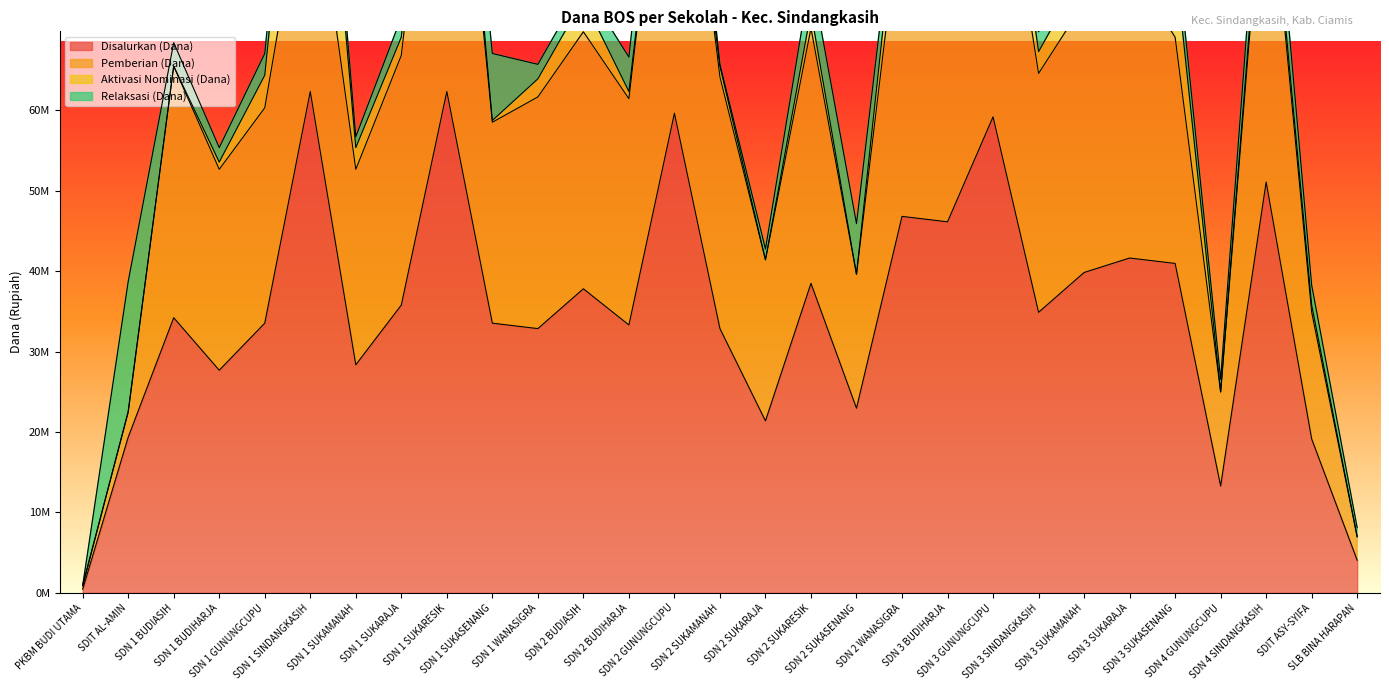

The value of Disalurkan (Dana) at SDN 3 GUNUNGCUPU is 59175000. True or false?

True